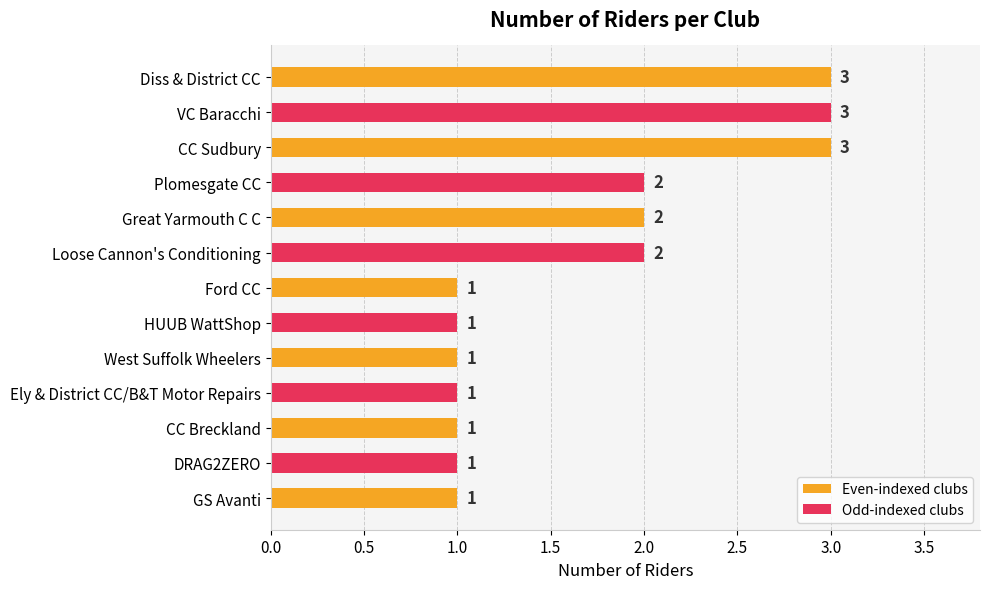

What is the label of the 10th bar from the top?

Ely & District CC/B&T Motor Repairs